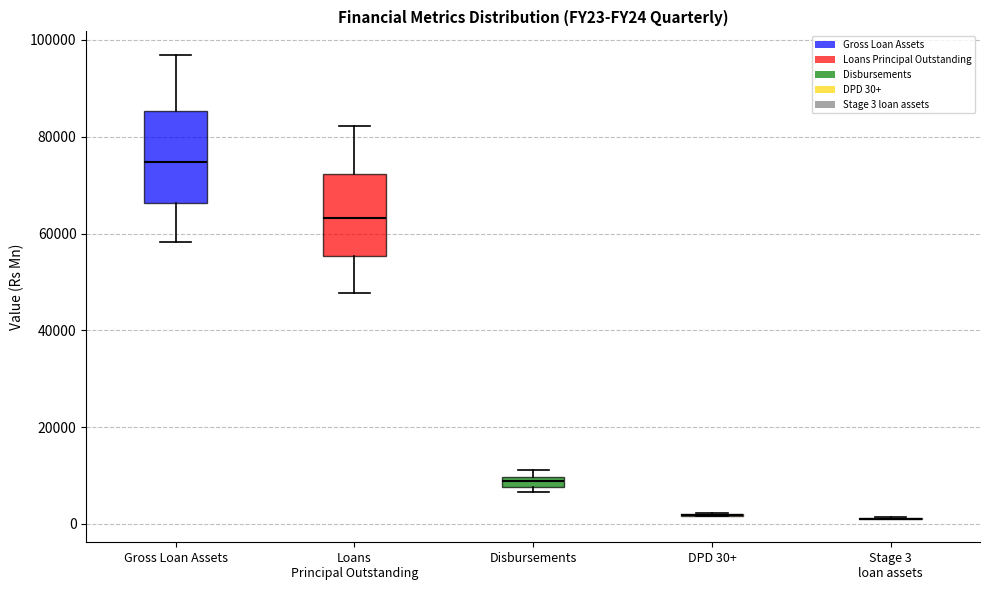

Where does the upper whisker of the box for Gross Loan Assets end on the y-axis? The values are not printed on the chart, so give them approximately, as read against the axis.

96000